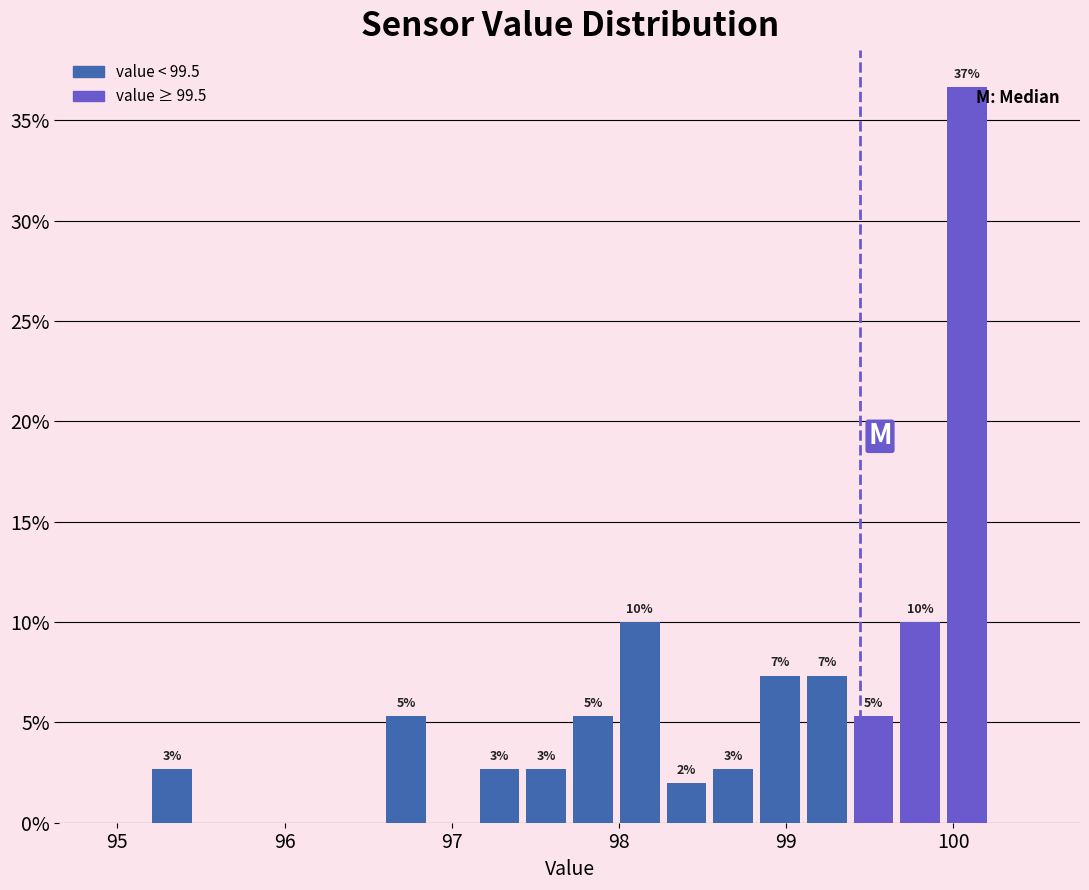

Read against the x-axis, roughly where is the centre of the tallest bar?

100.1